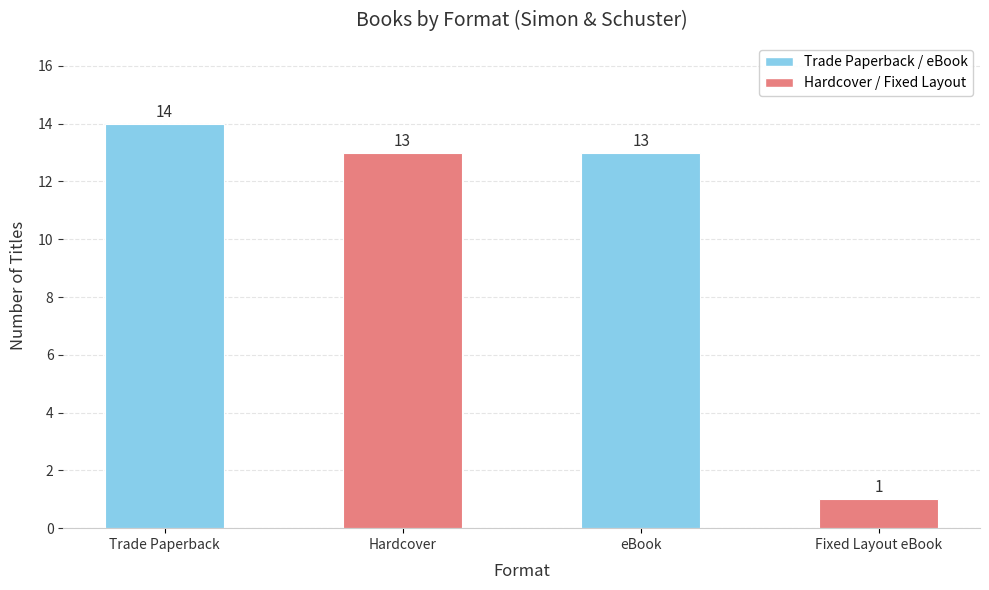

What is the ratio of the value at Hardcover to the value at Trade Paperback?

0.9